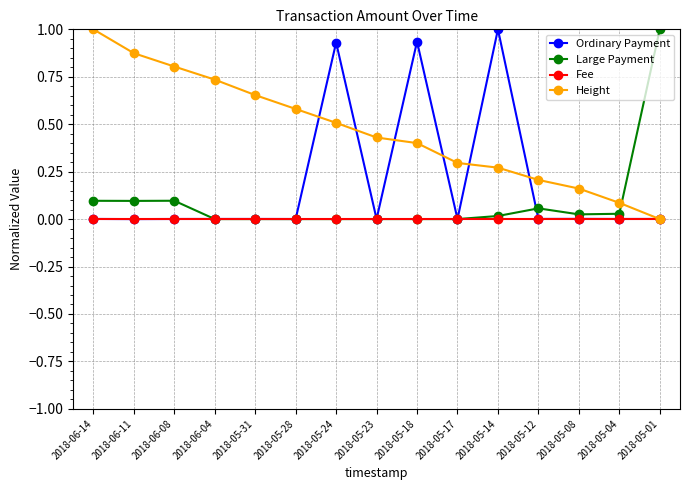

What is the label of the 5th point from the left?

2018-05-31